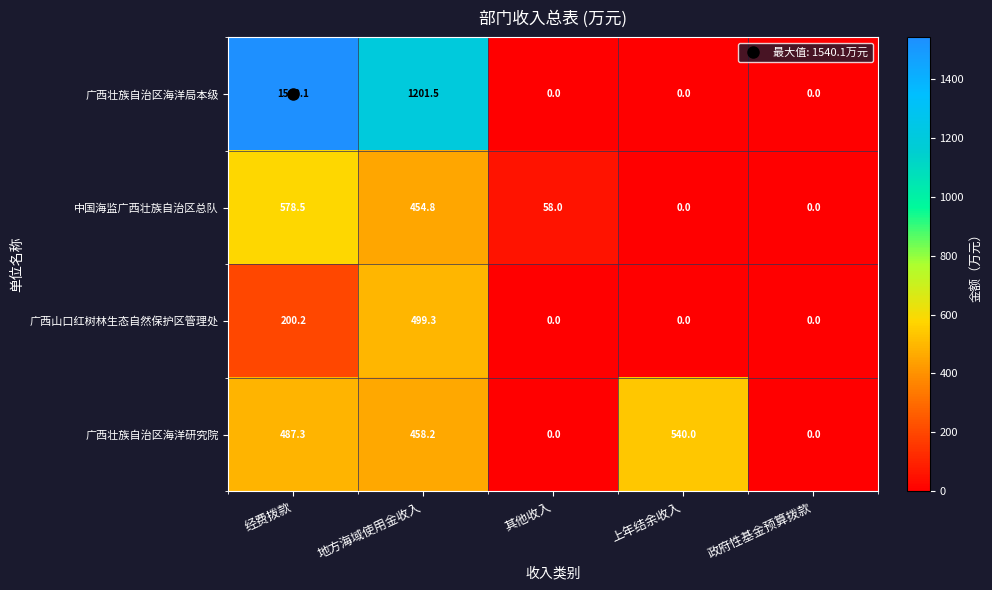

At which category does the chart reach its peak across all series?

经费拨款